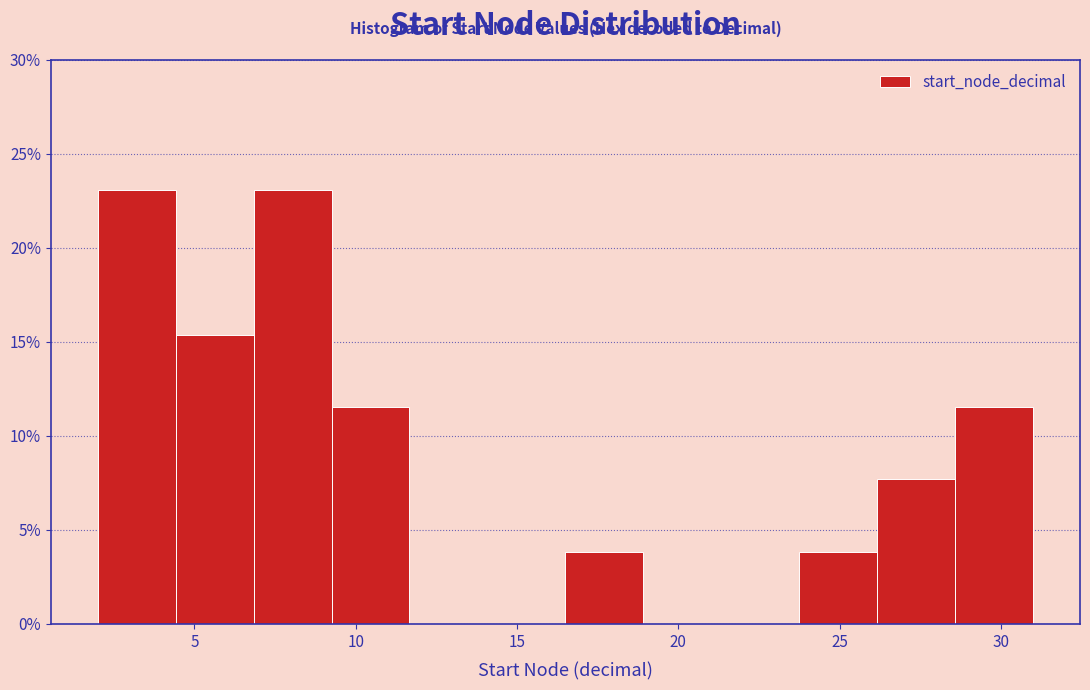

What is the height of the bar covering 28.5 to 31.0 on the x-axis? Neither the bar edges nor the heights are printed on the chart, so give them approximately, as read against the axes.

11.5